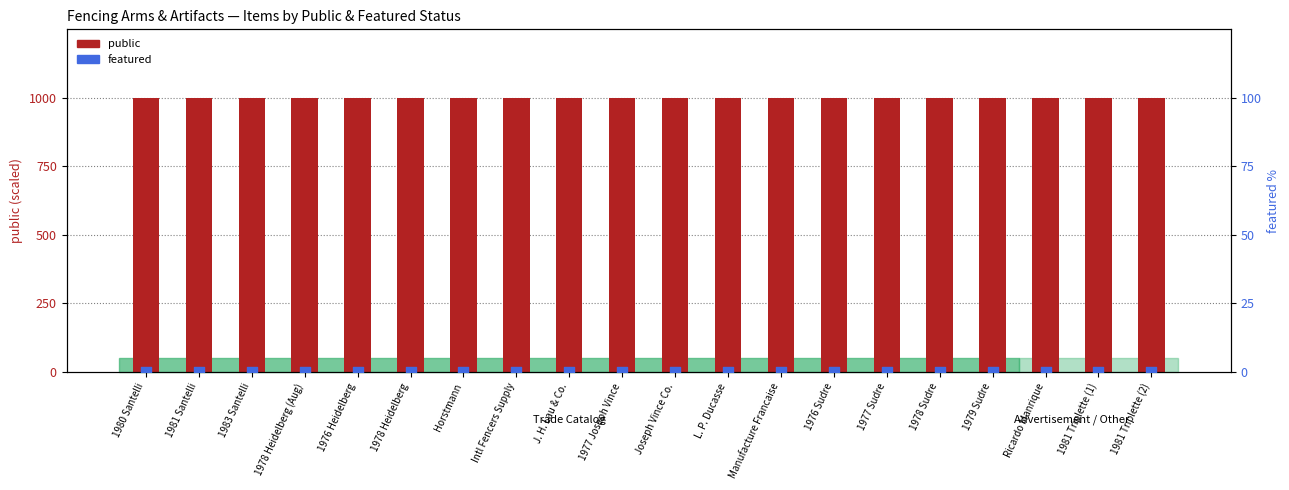

Which series has the widest spread of Y values?

public